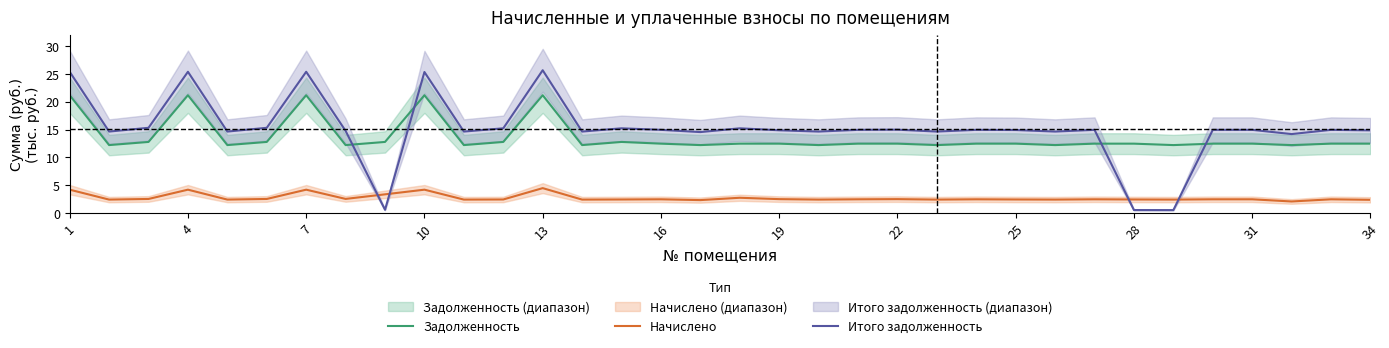

List the series in order of their peak value, highest first.

Итого задолженность, Задолженность, Начислено